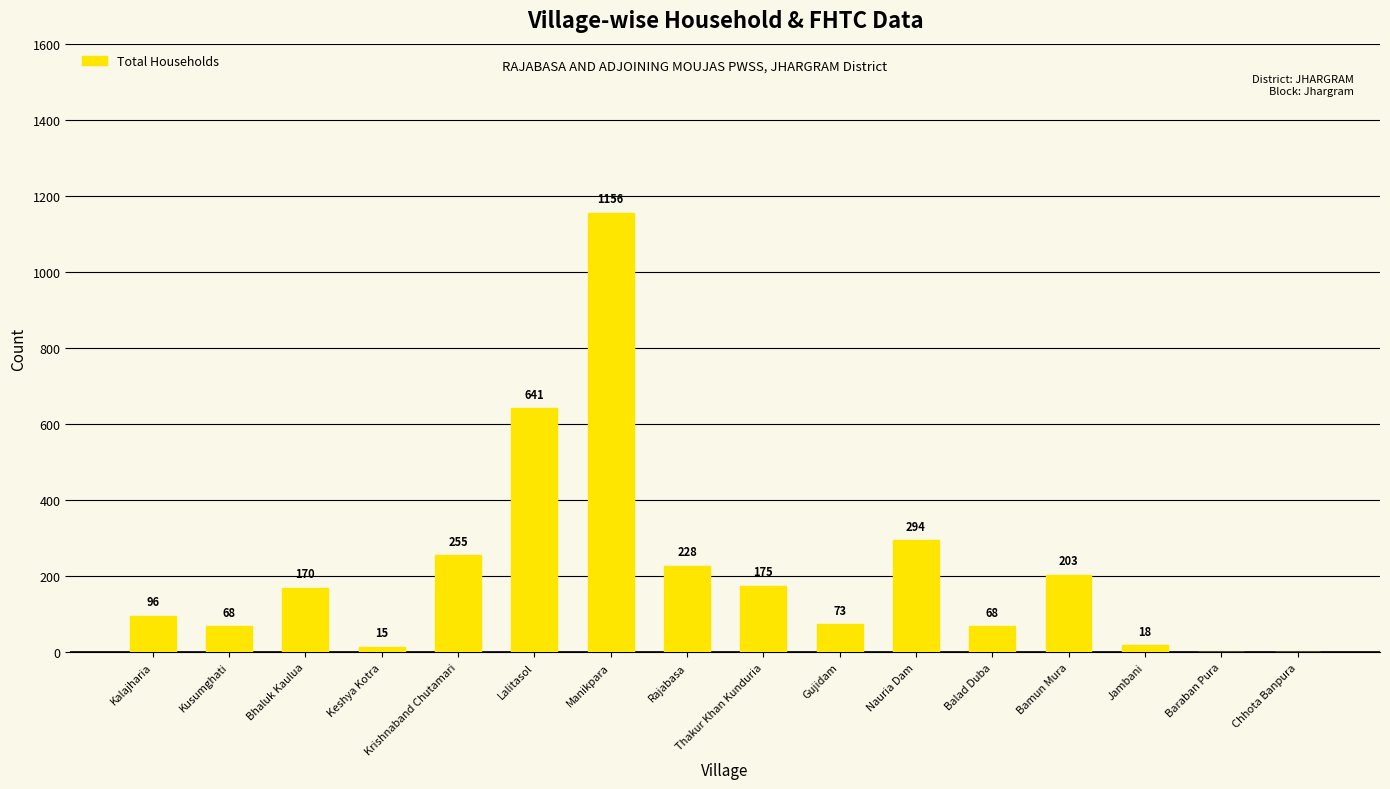

The value at Keshya Kotra is 15. True or false?

True